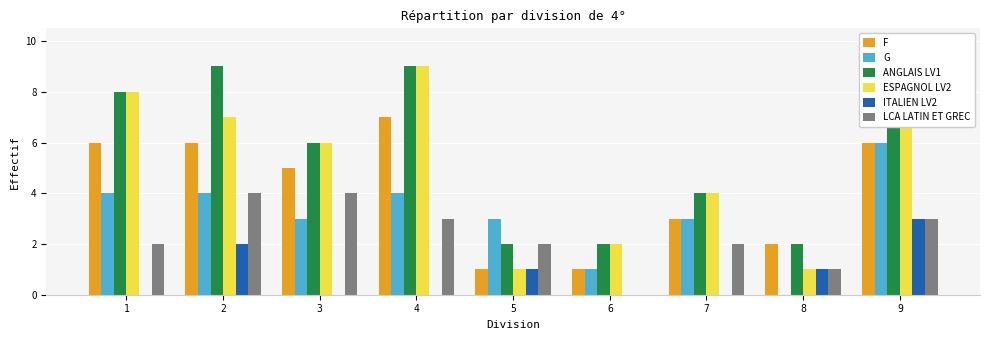

How many bars are there in total?

54